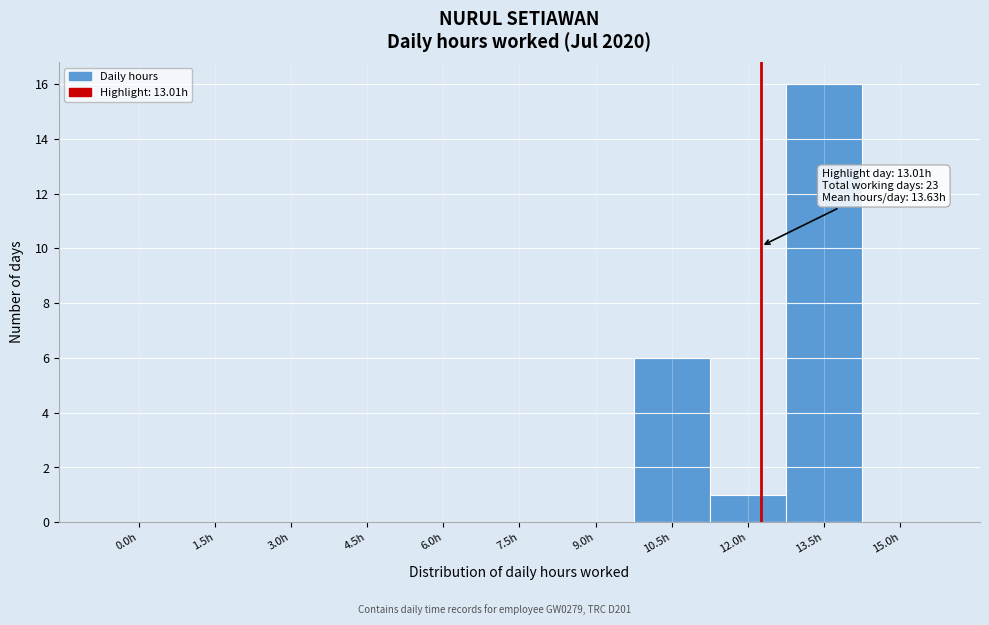

Reading left to right, list all the values displayed in this chart.

0.0h=0	1.5h=0	3.0h=0	4.5h=0	6.0h=0	7.5h=0	9.0h=0	10.5h=6	12.0h=1	13.5h=16	15.0h=0